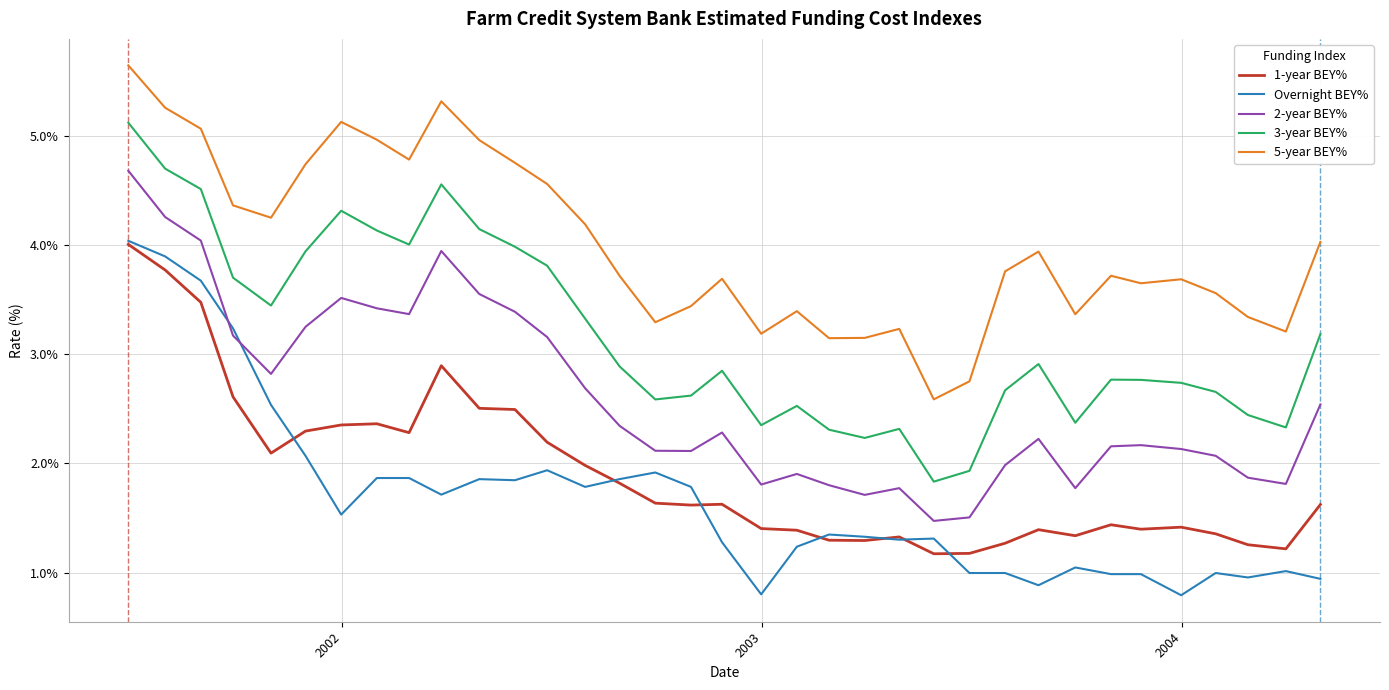

How many lines are shown in the chart?

5